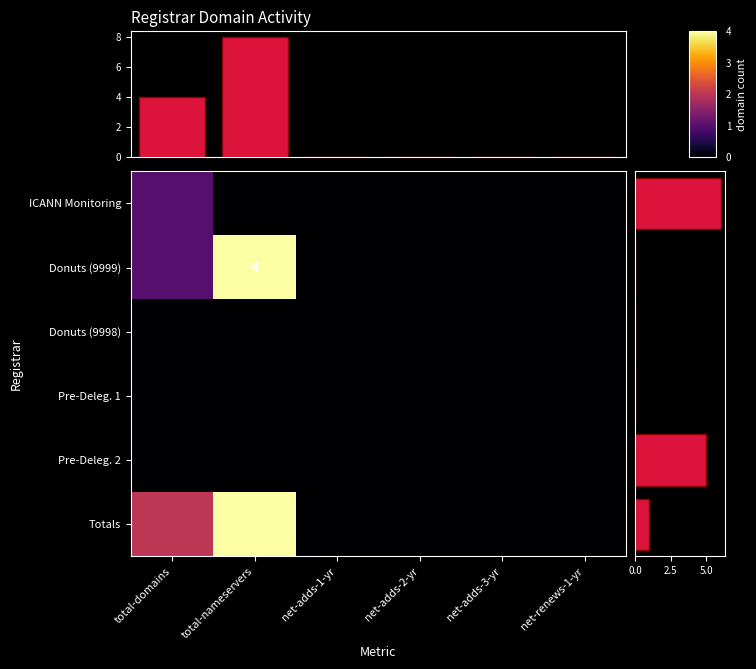

Is the value of Pre-Deleg. 2 at total-nameservers greater than the value of Donuts (9998) at net-adds-2-yr?

No